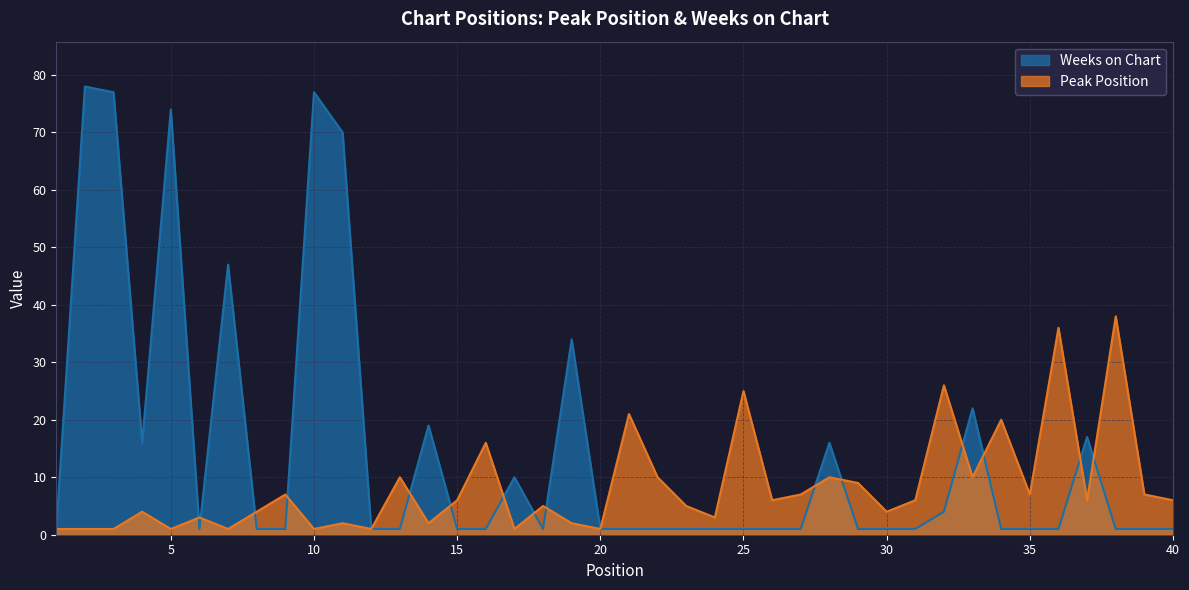

Rank the series by their average value, from lowest to highest.

Peak Position, Weeks on Chart